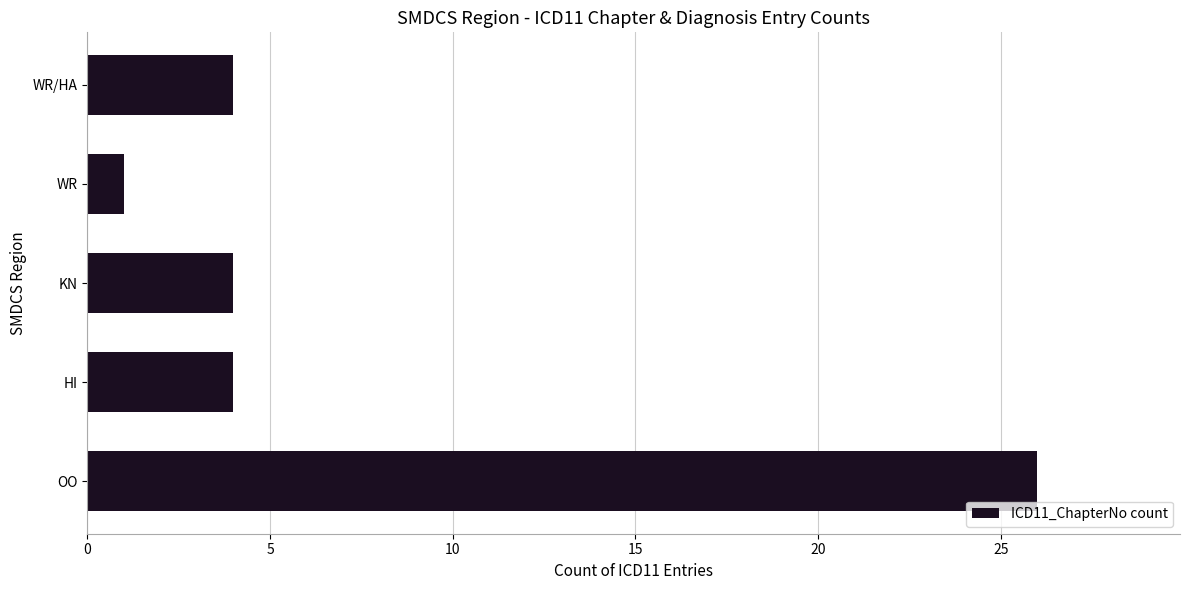

Approximately how many times larger is the value at KN compared to WR?

4.0